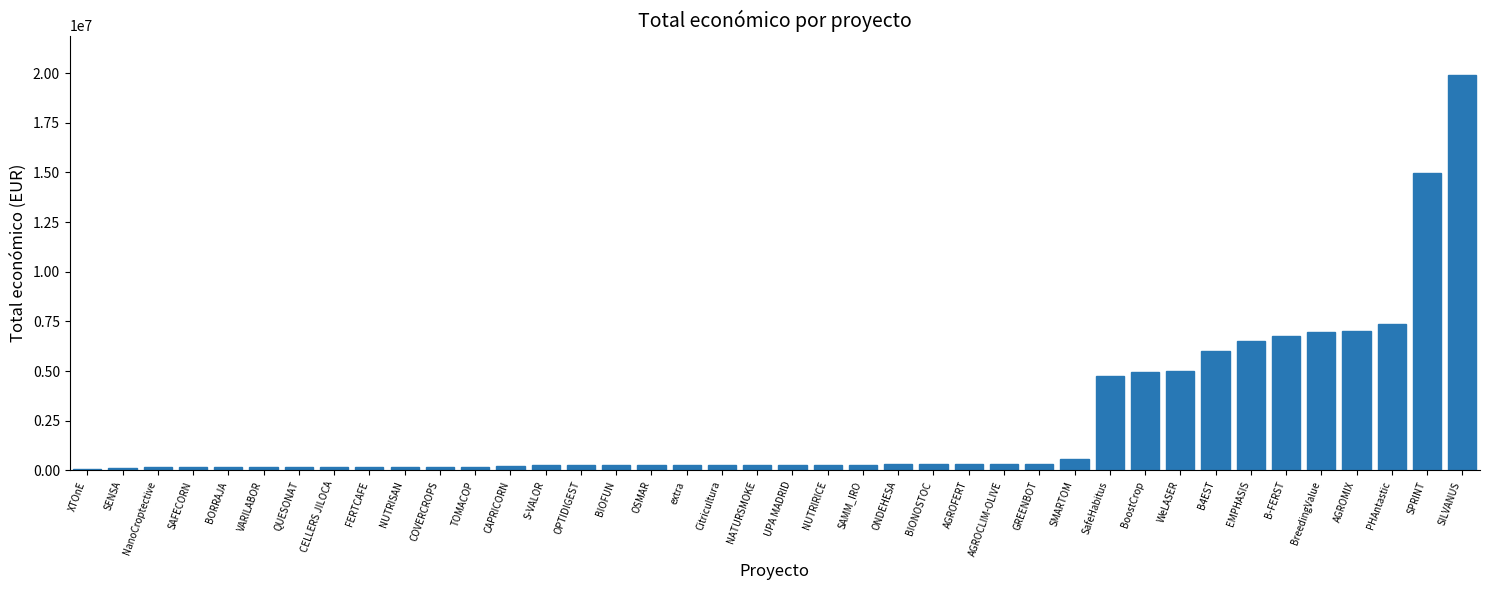

What is the sum of all values?

97076065